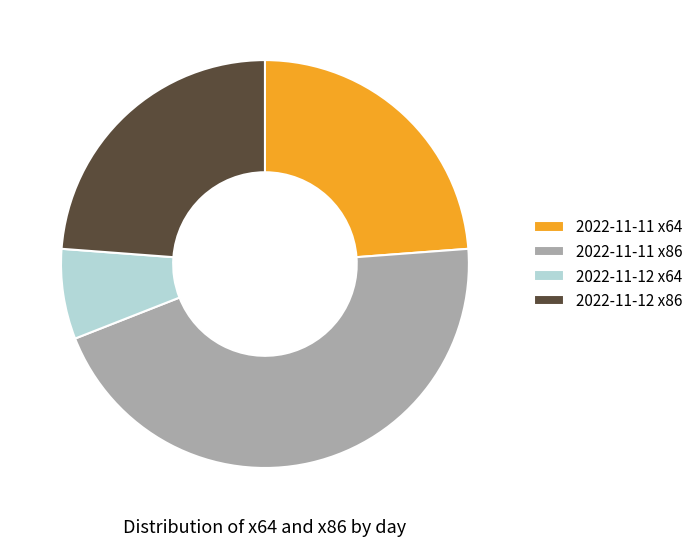

Is it true that 2022-11-11 x64 is 24% of the pie?

True